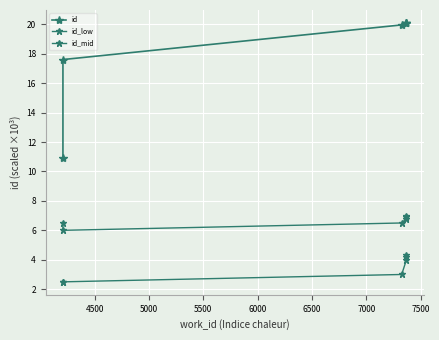

Reading right to left, list all the values displayed in this chart.

id: 20.1	20.1	20.1	20.0	17.6	10.9
id_low: 4.3	4.2	4.0	3.0	2.5	2.5
id_mid: 7.0	6.9	6.8	6.5	6.0	6.5